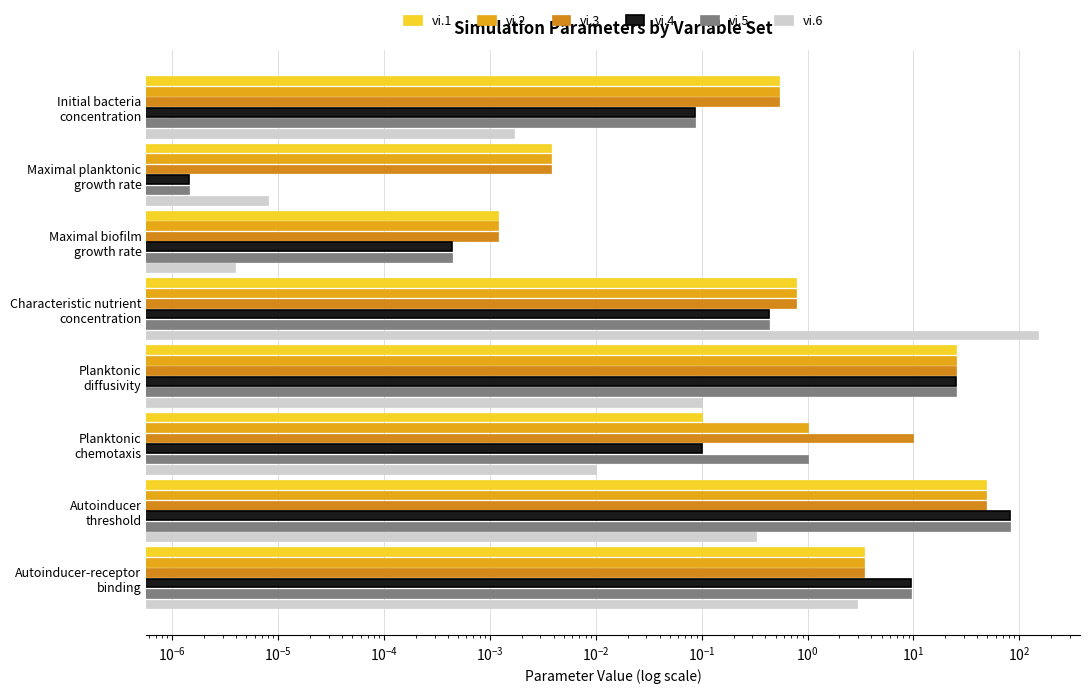

Which series has the widest spread of values?

vi.6